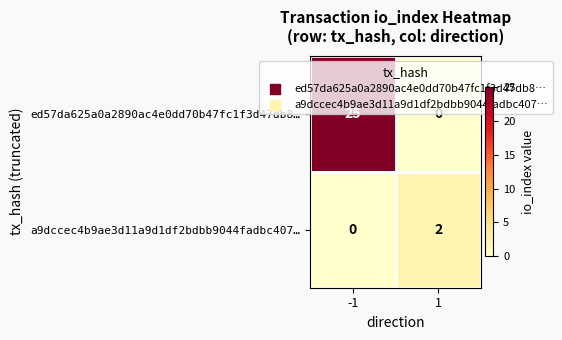

What is the difference between the highest and lowest values at 1?

2